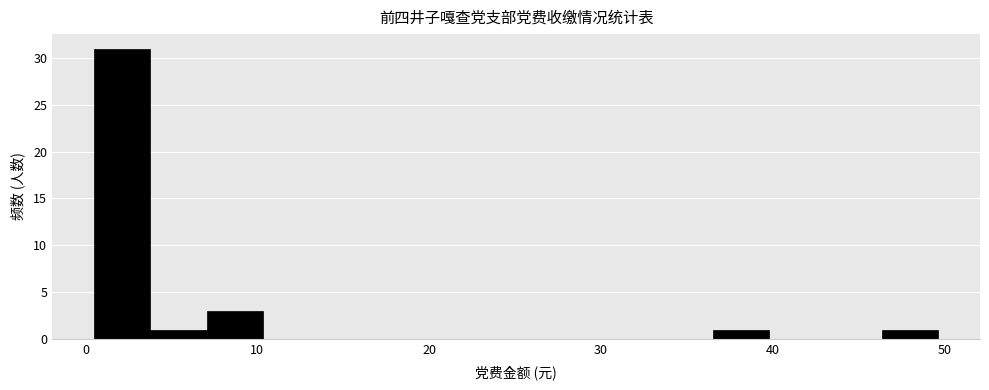

Around what value on the x-axis is the tallest bar? Give the approximate position of its centre, as read against the axis.

2